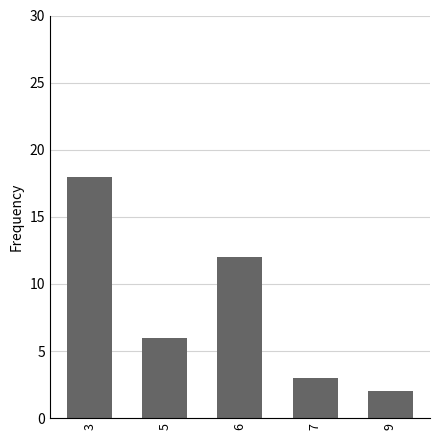

The chart shows a value of 2 at 9. True or false?

True